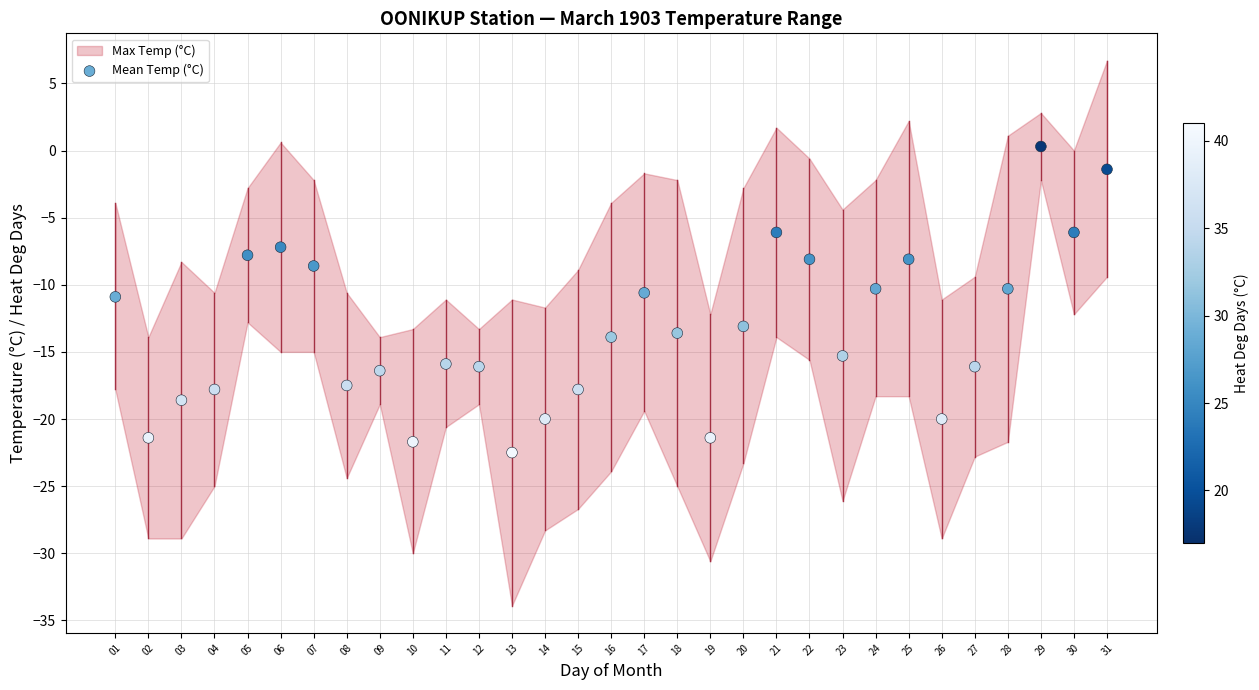

What is the range of Y values (max minus min)?

22.8